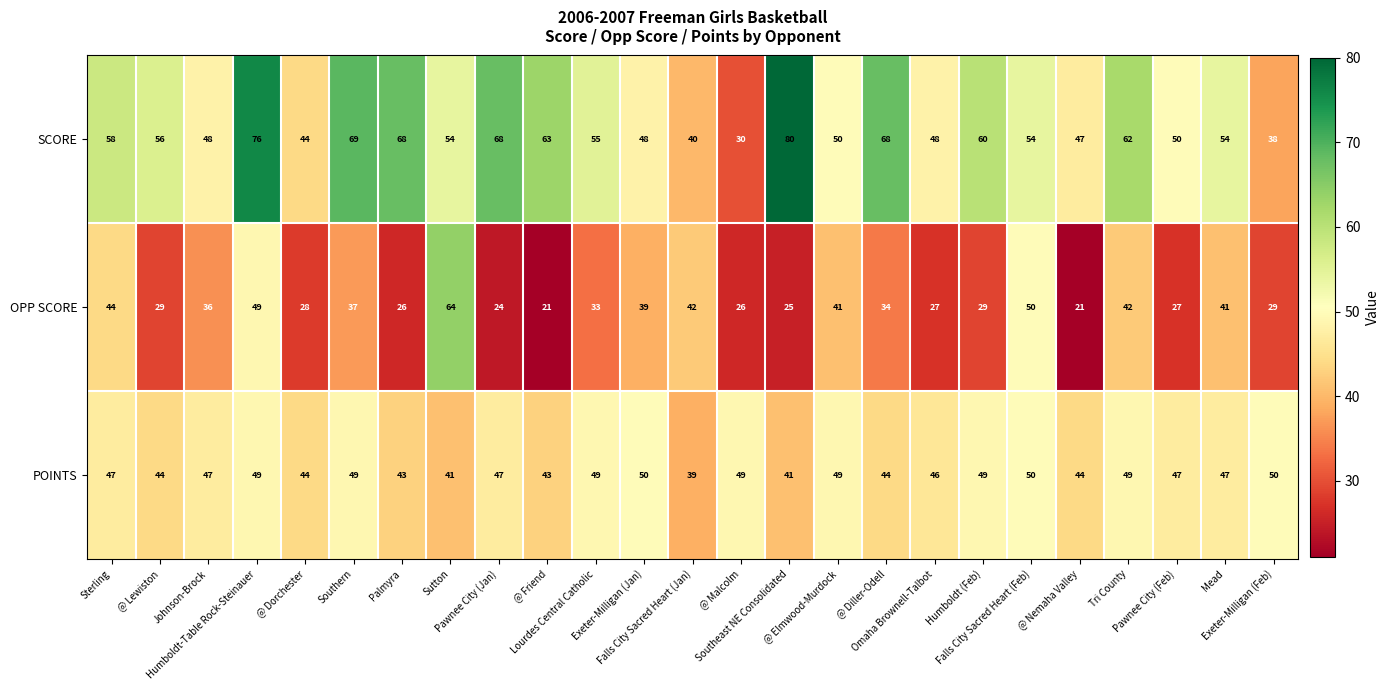

What is the maximum value shown in the chart?

80